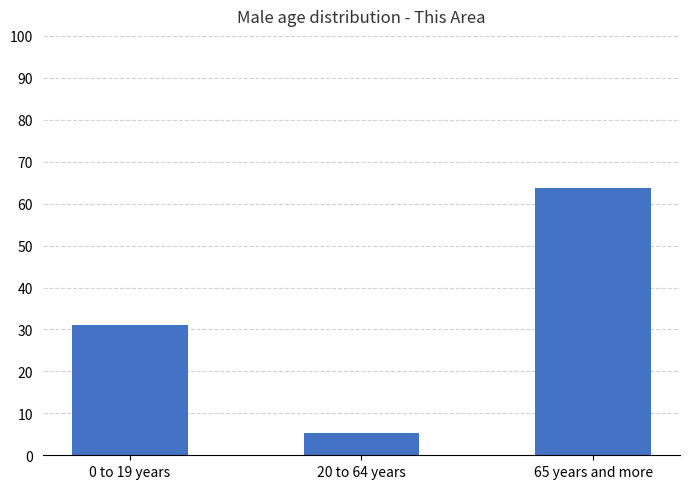

What value does the data have at 0 to 19 years?

31.1